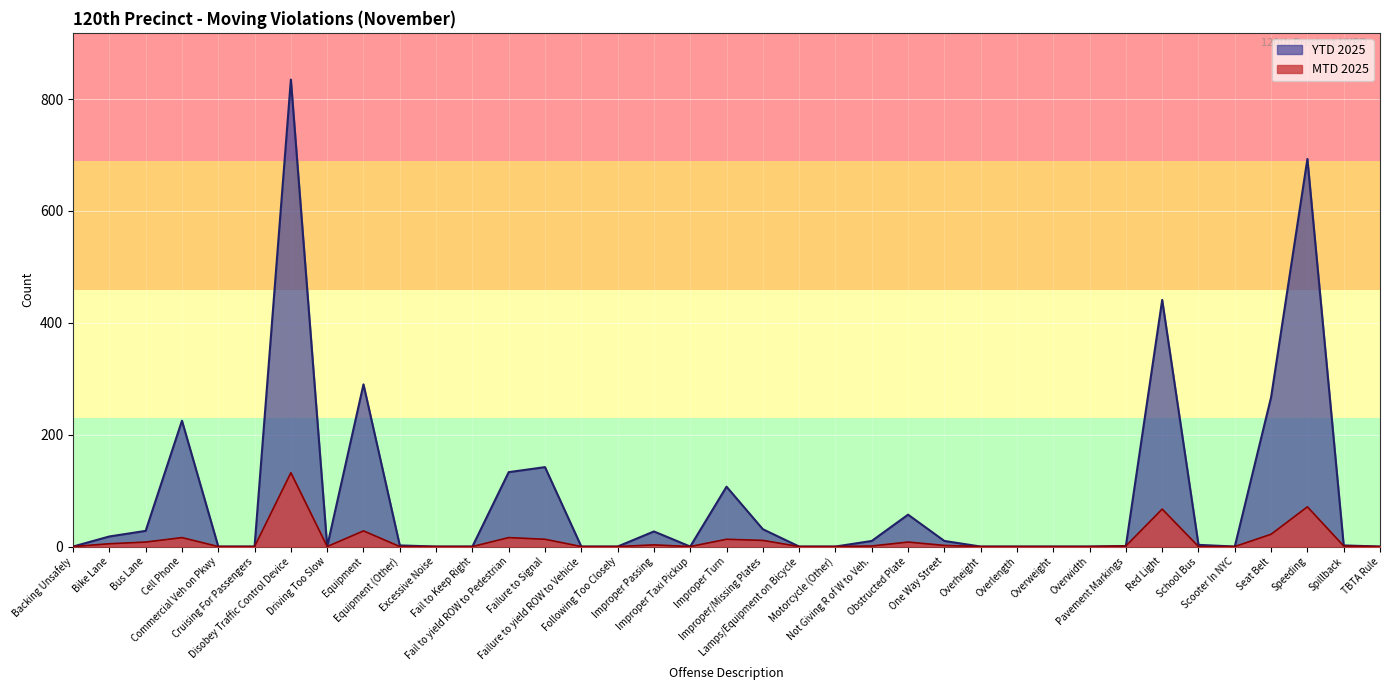

True or false: MTD 2025 has a value of 0 at Following Too Closely.

True